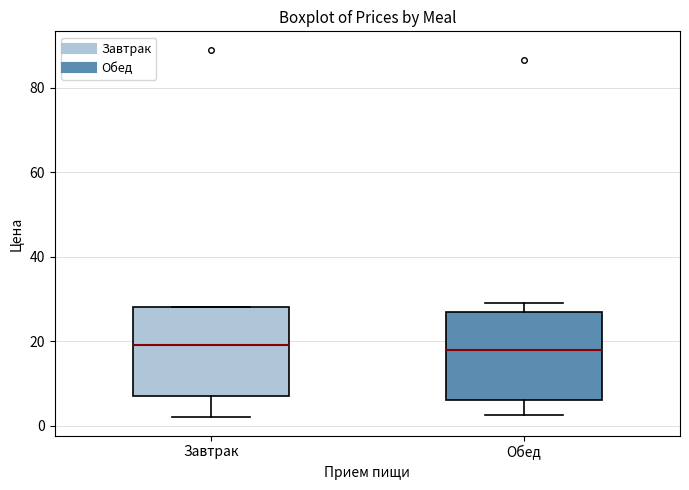

Reading left to right, transcribe this box plot: for each box, give where its median line is, the range the box spans, and where its two whiskers end, as read against the y-axis. The values are not printed on the chart, so give them approximately, as read against the axis.

Завтрак: median 20, box 8 to 28, whiskers 2 to 28
Обед: median 18, box 6 to 28, whiskers 2 to 30